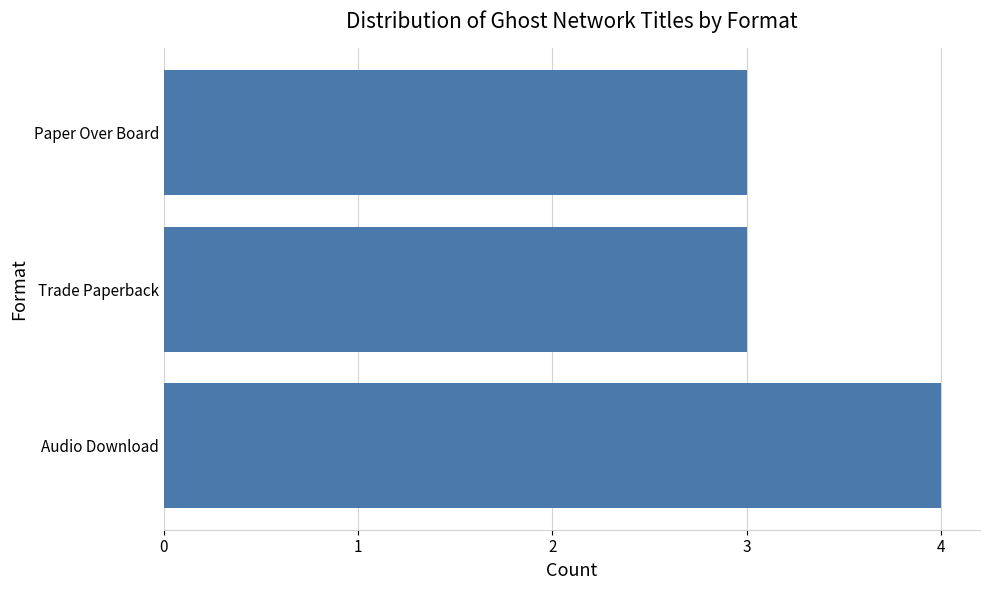

What is the greatest value displayed?

4